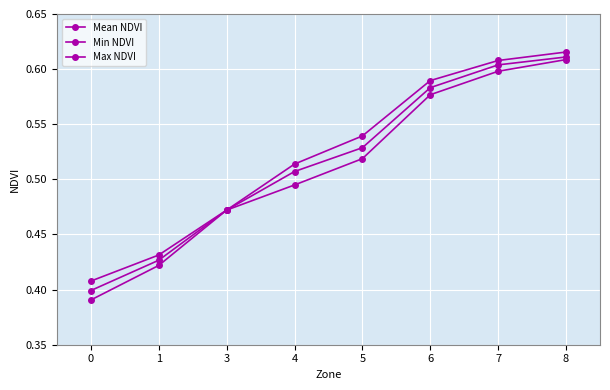

How many categories are shown in the chart?

8